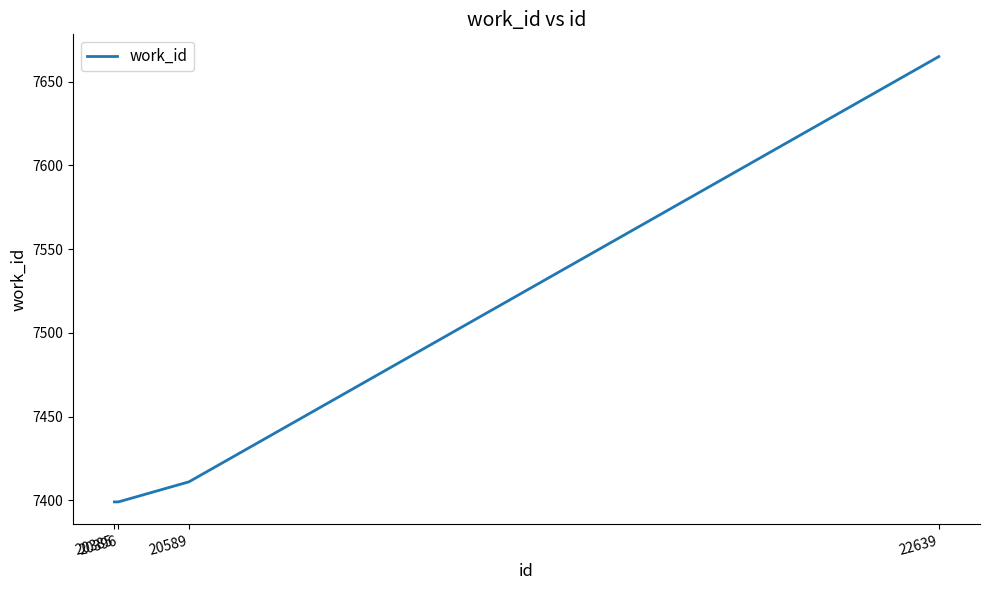

What is the approximate value at 20589, to the nearest 10?

7410